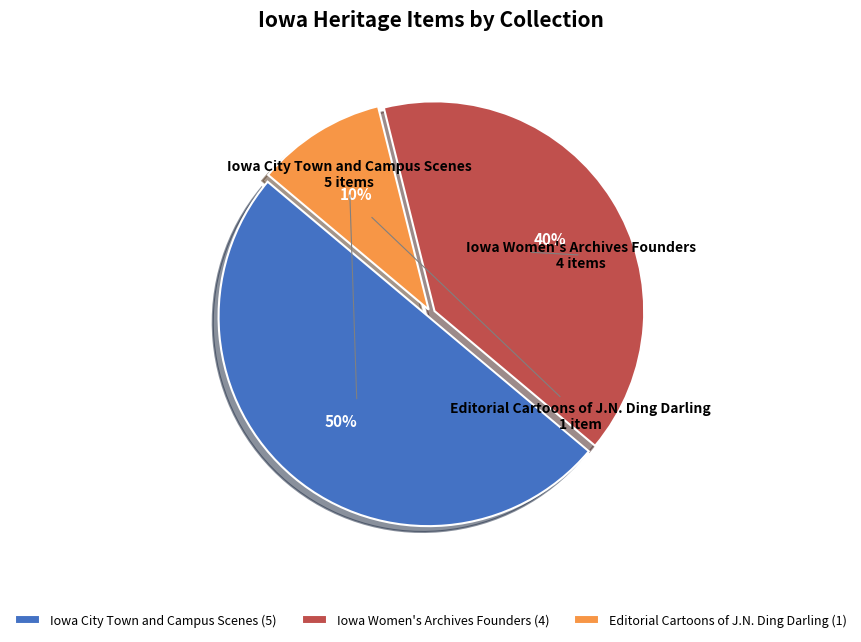

Which category has the biggest portion of the pie?

Iowa City Town and Campus Scenes